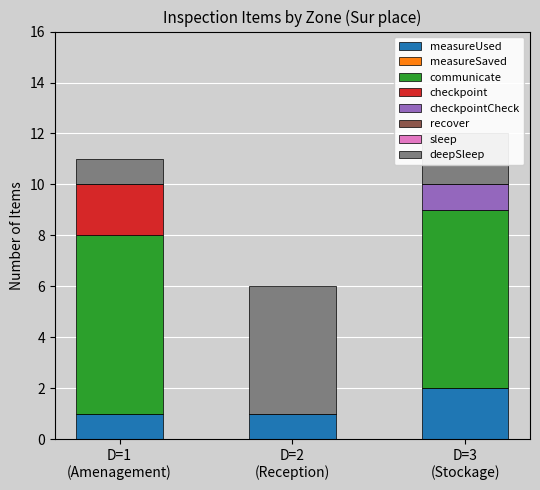

What is the sum of all measureUsed values?

4